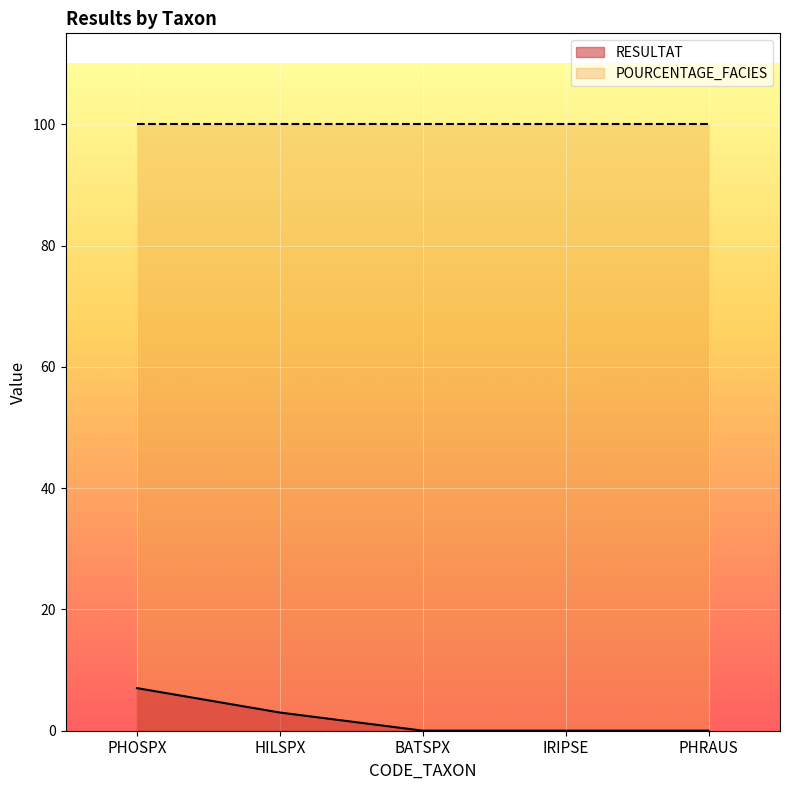

Does the chart display data point markers on the line(s)?

No